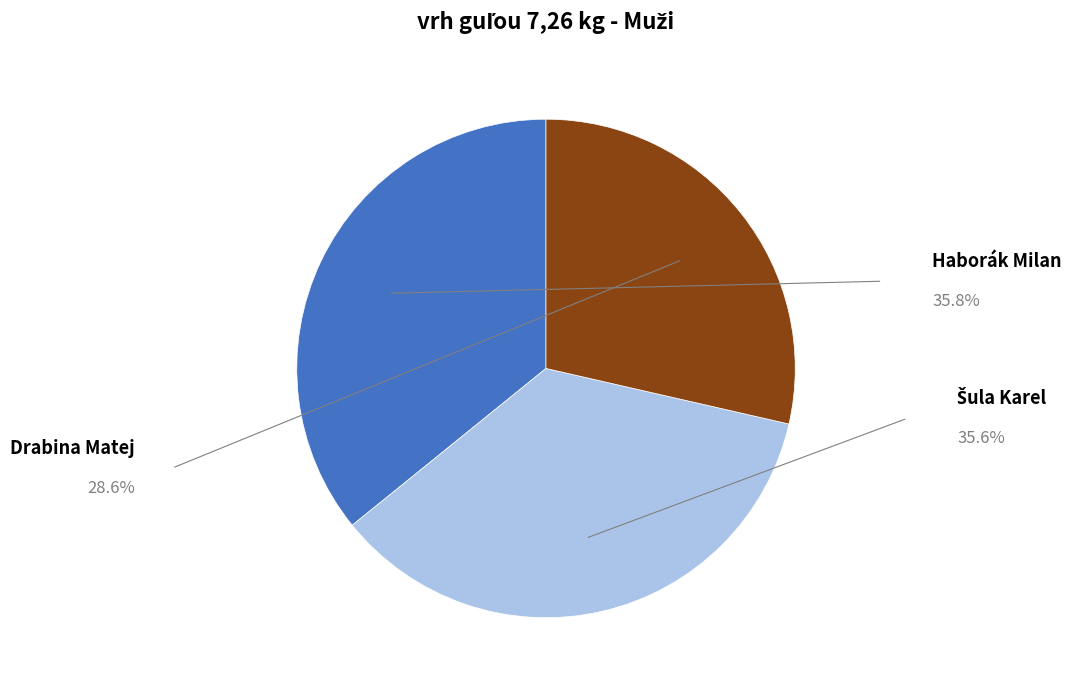

How many segments does this pie chart have?

3